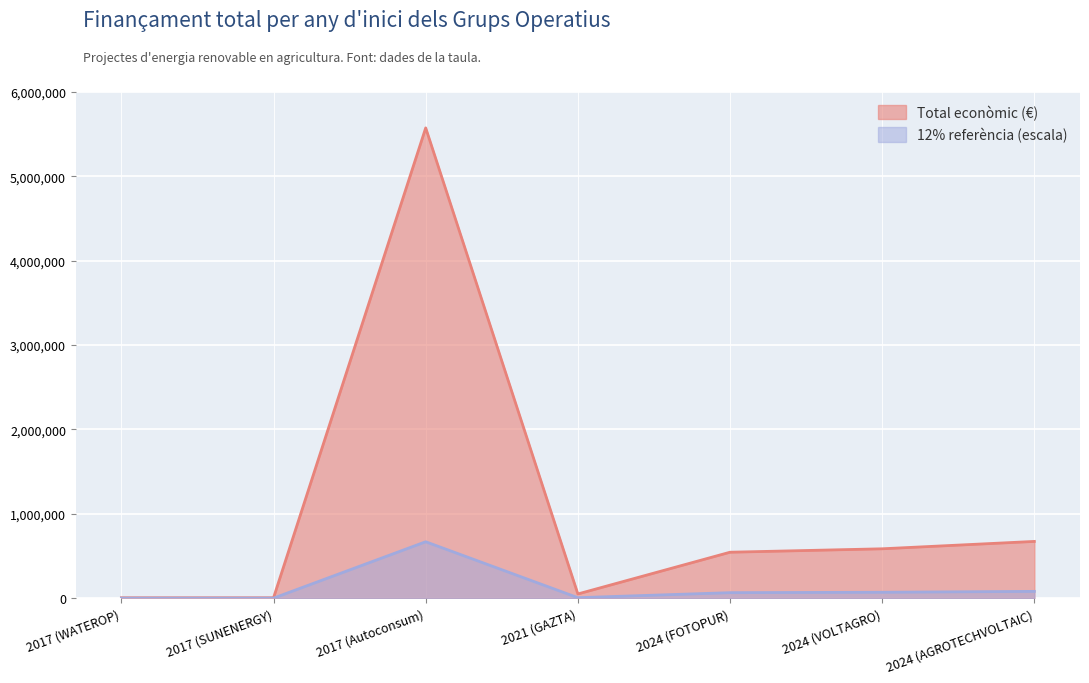

The value of Total econòmic (€) at 2024 (VOLTAGRO) is 828670.4. True or false?

False